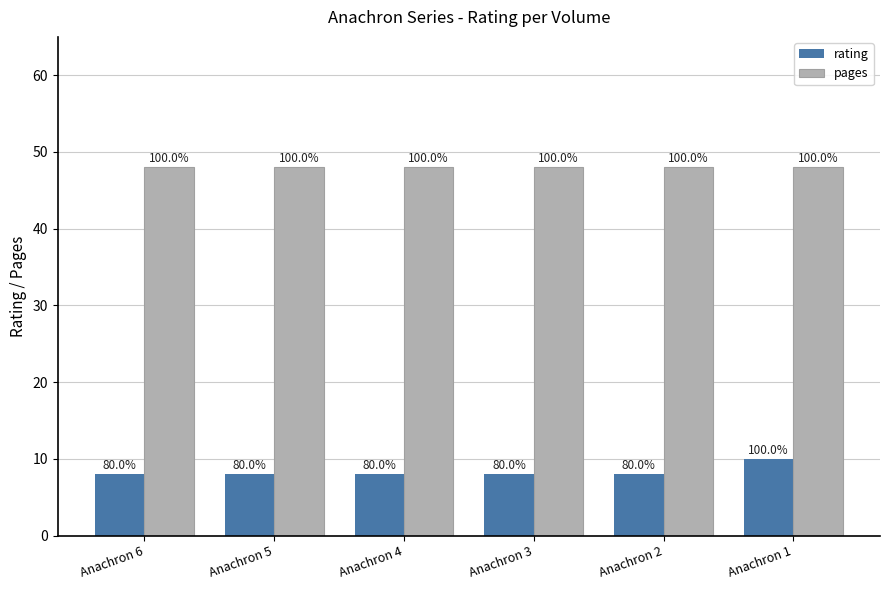

How many bars are there in total?

12